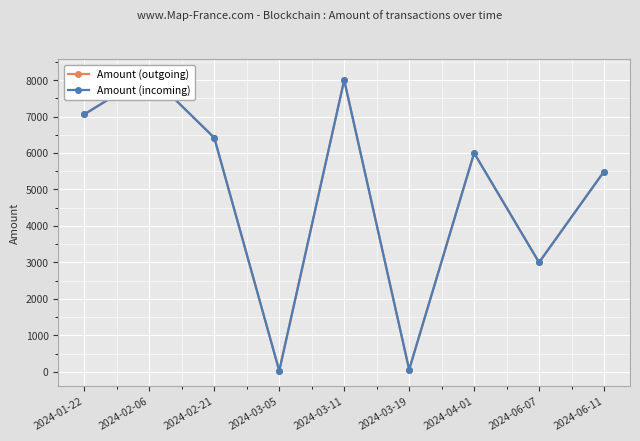

What is the difference between the maximum and second lowest values in the Amount (incoming) series?

8099.5